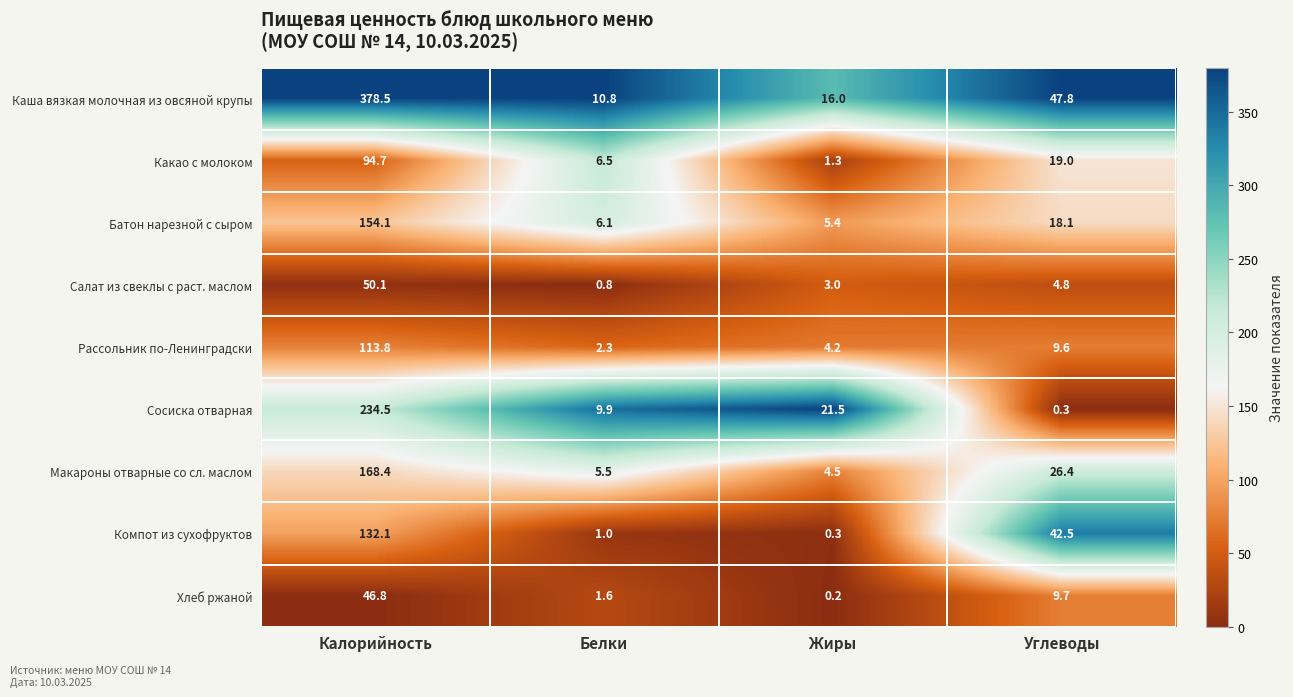

What is the difference between the Каша вязкая молочная из овсяной крупы values at Углеводы and Калорийность?

330.7